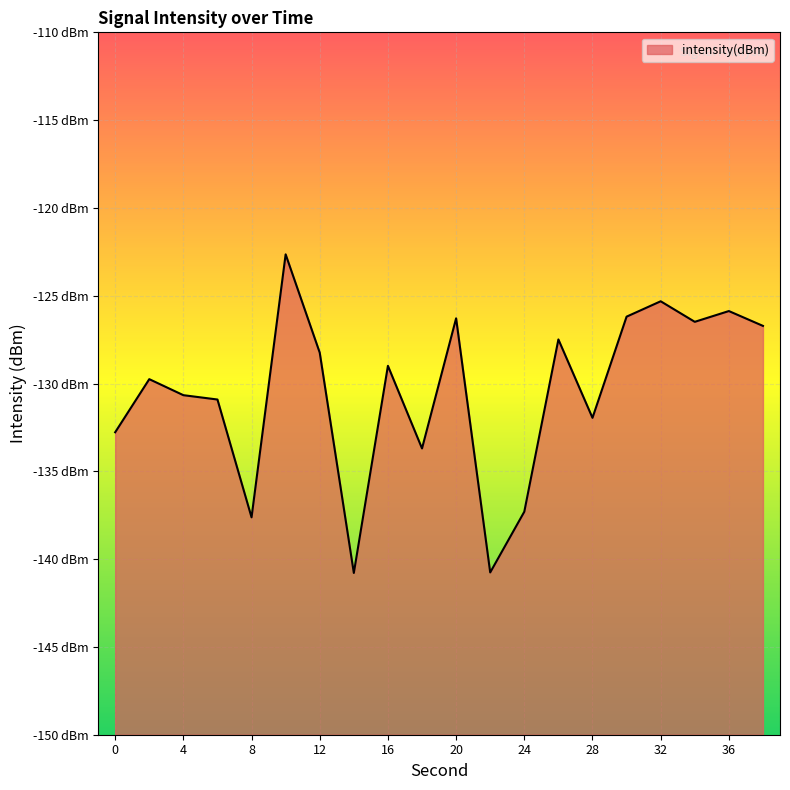

What is the change in value from 22 to 38?

+14.0